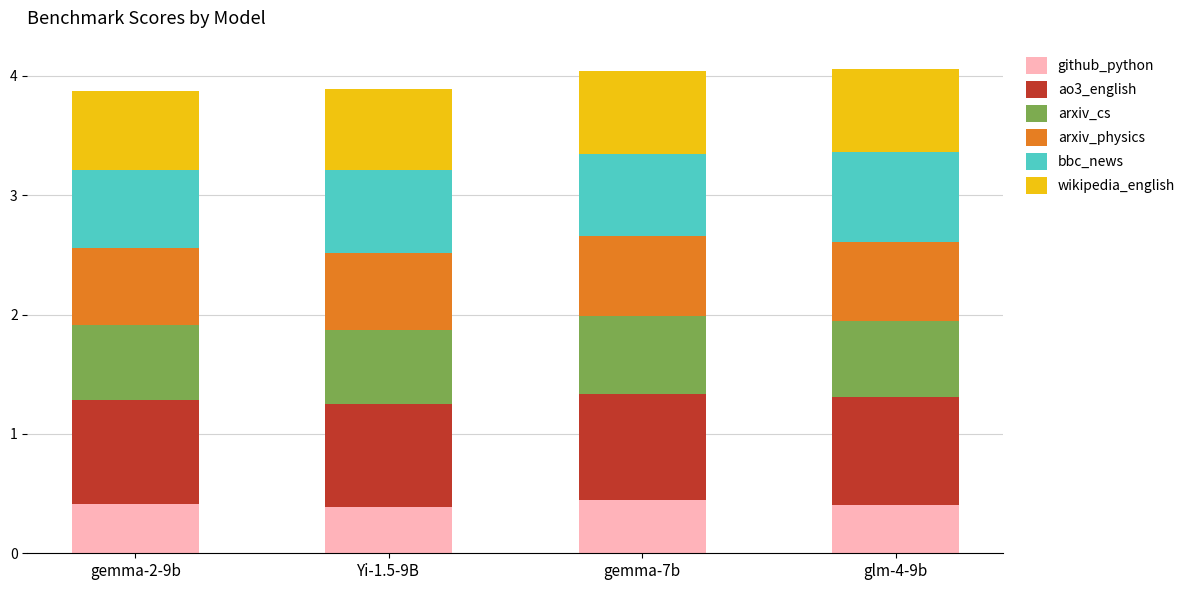

What is the total value across all series at glm-4-9b?

4.1